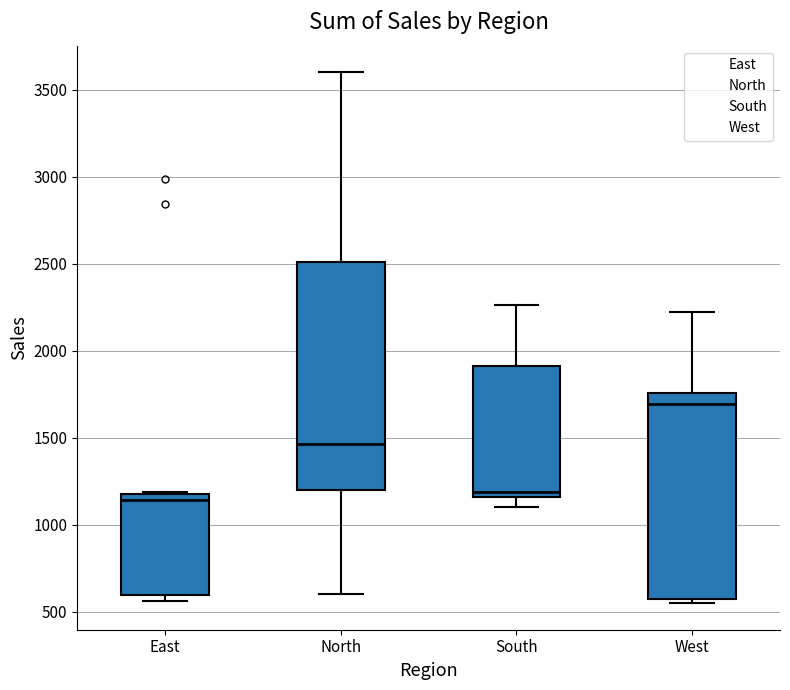

Where does the median line of the box for South sit on the y-axis? The values are not printed on the chart, so give them approximately, as read against the axis.

1200